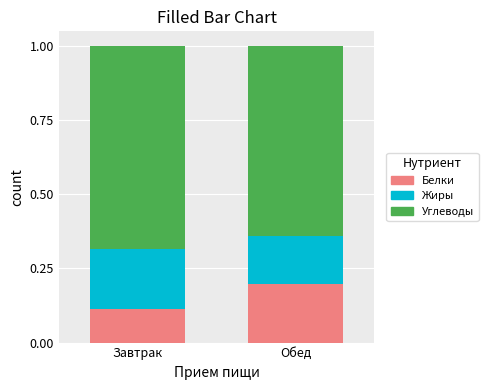

What is the sum of the Белки values at Обед and Завтрак?

0.3